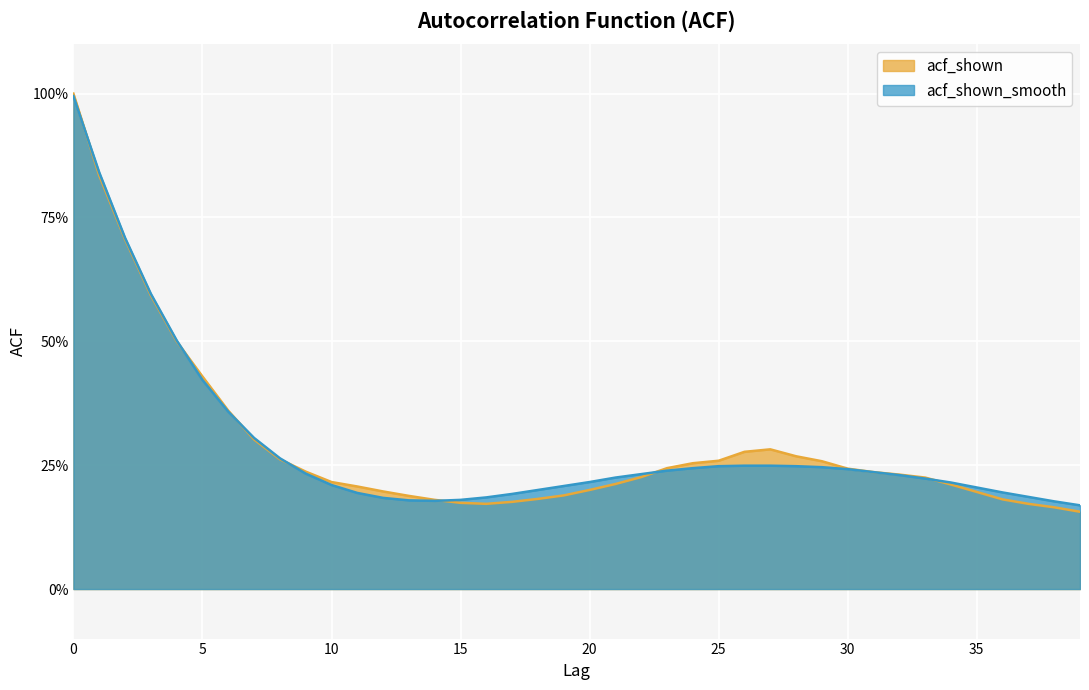

At which label does acf_shown_smooth reach its minimum?

39